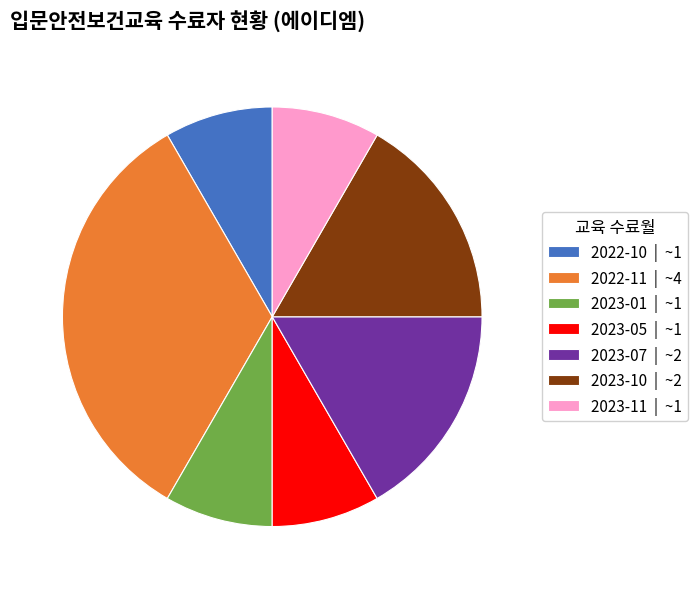

Approximately how many times larger is the value at 2023-07 | ~2 compared to 2022-11 | ~4?

0.5